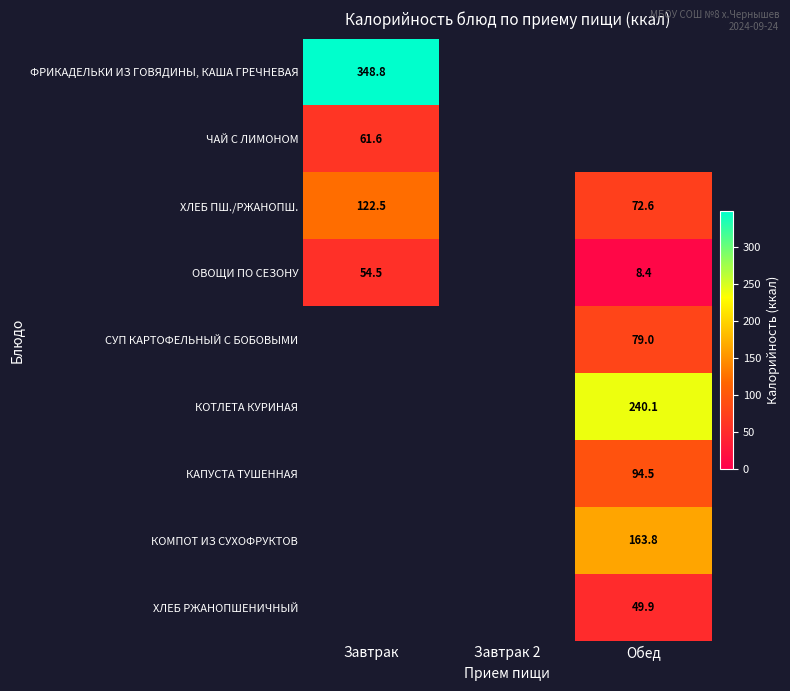

Is the value of КАПУСТА ТУШЕННАЯ at Обед greater than the value of ФРИКАДЕЛЬКИ ИЗ ГОВЯДИНЫ, КАША ГРЕЧНЕВАЯ at Завтрак?

No